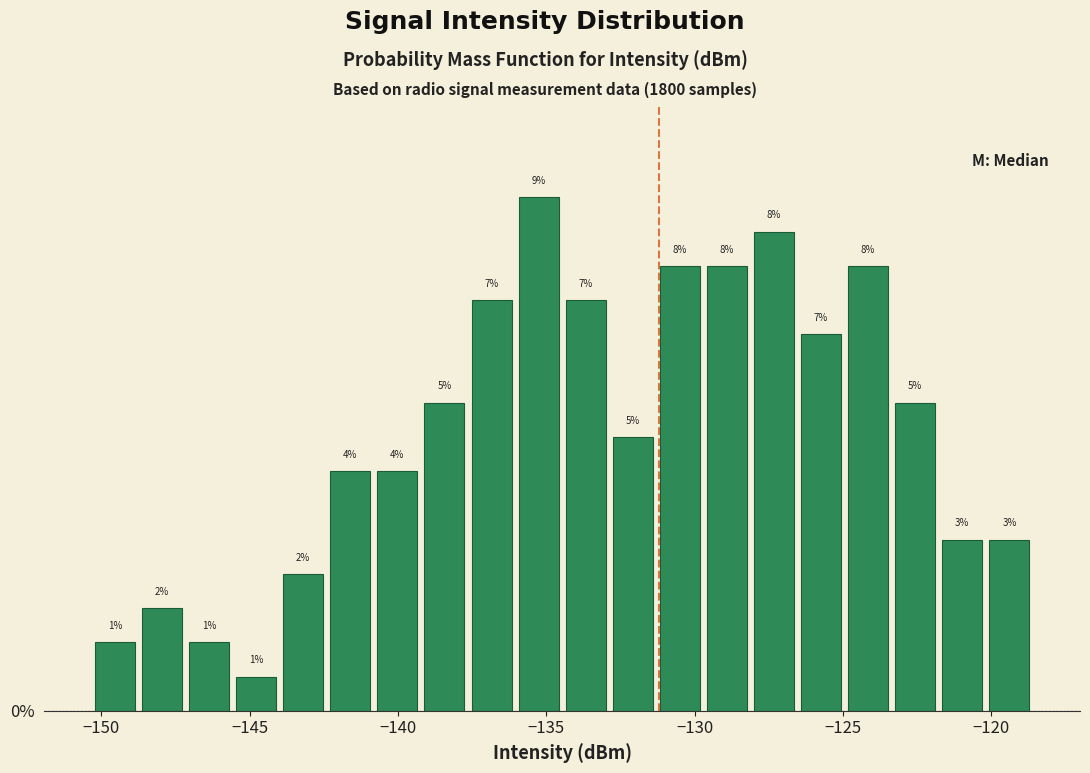

Read against the x-axis, roughly where is the centre of the tallest bar?

-135.5